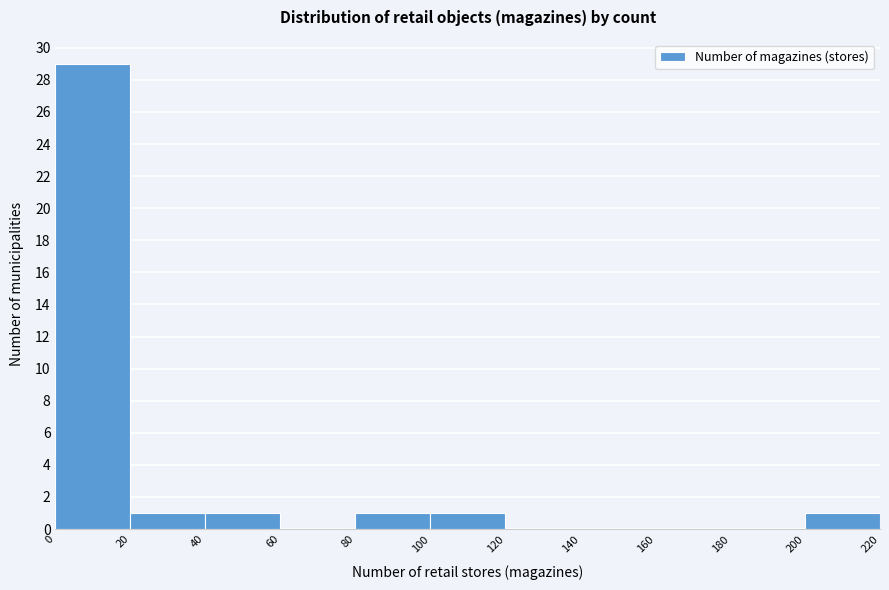

Reading left to right, transcribe this chart: for each bar, give the range it covers on the x-axis and its height. The values are not printed on the chart, so give them approximately, as read against the axis.

0 to 20: 29
20 to 40: 1
40 to 60: 1
60 to 80: 0
80 to 100: 1
100 to 120: 1
120 to 140: 0
140 to 160: 0
160 to 180: 0
180 to 200: 0
200 to 220: 1